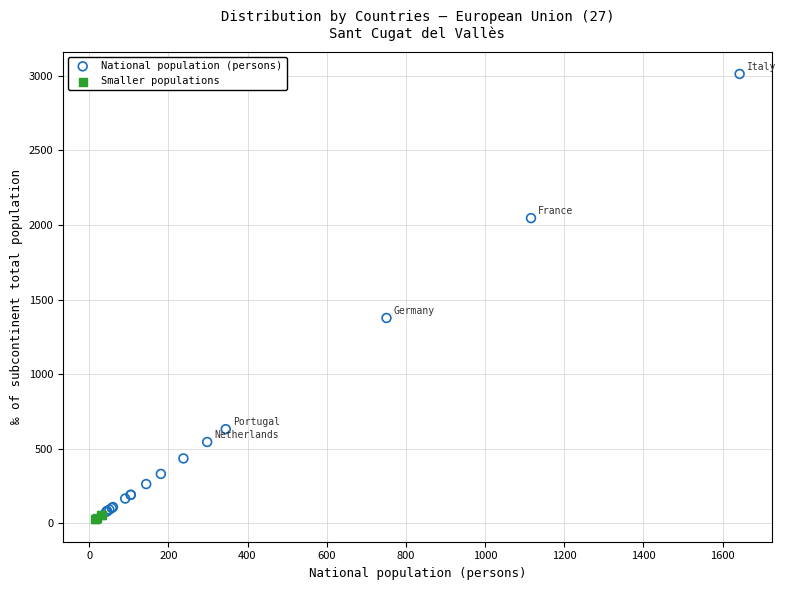

Which series has the widest spread of Y values?

National population (persons)